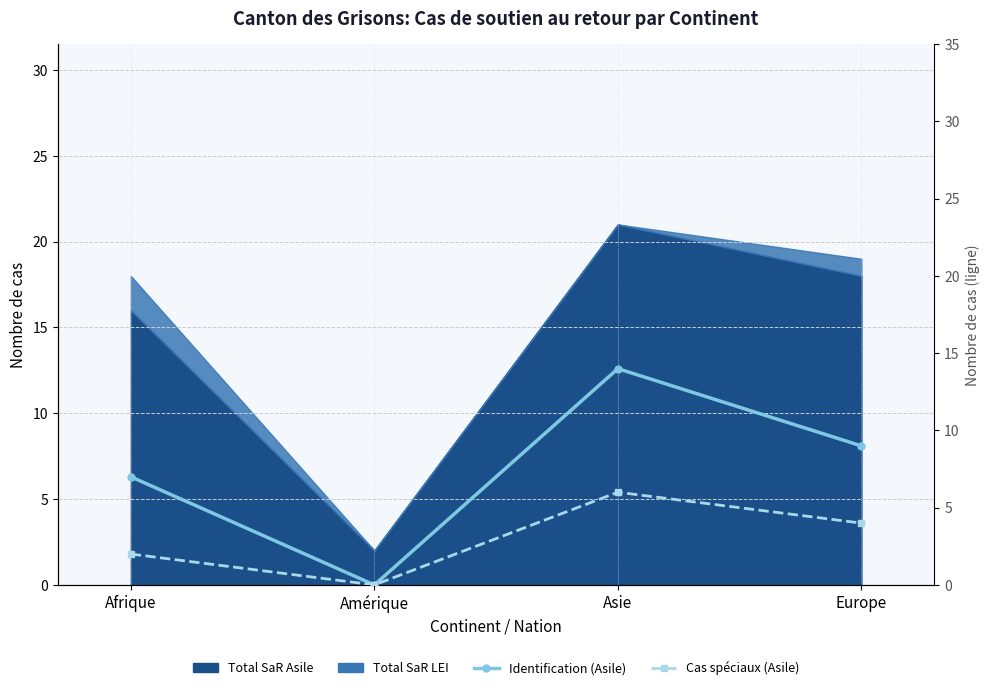

At how many categories does at least one series exceed 5?

3